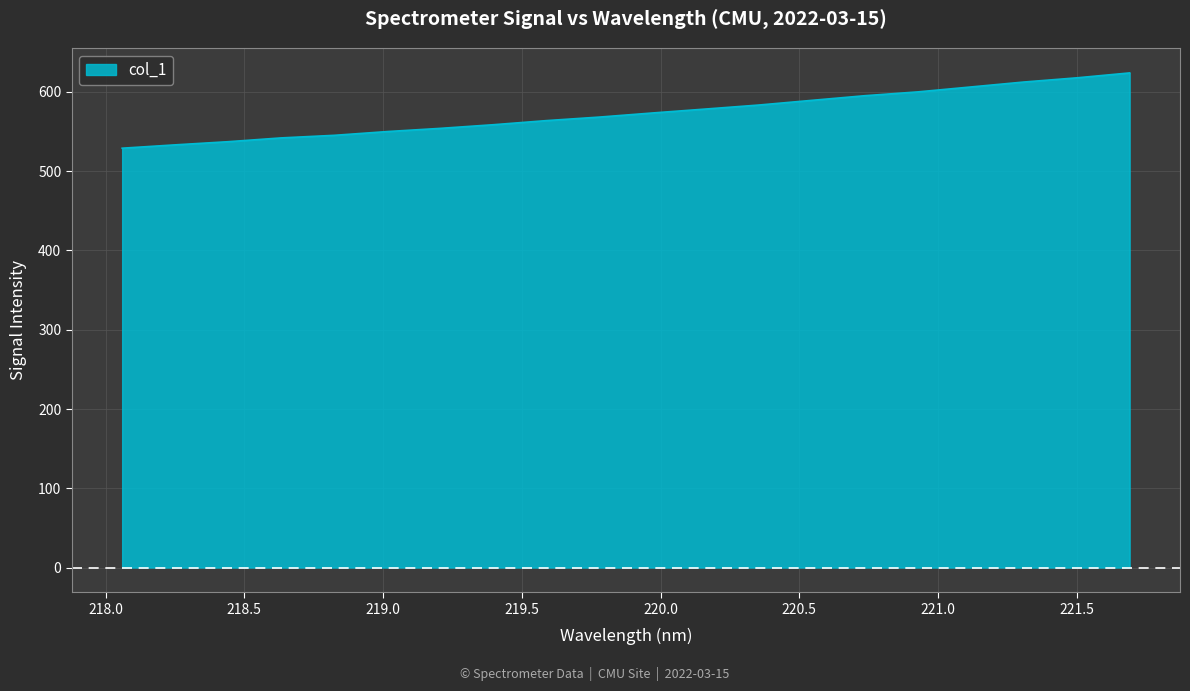

What is the greatest value displayed?

624.0